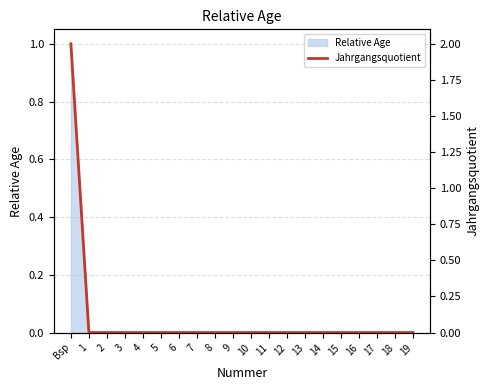

Which label corresponds to the largest value in the chart?

Bsp